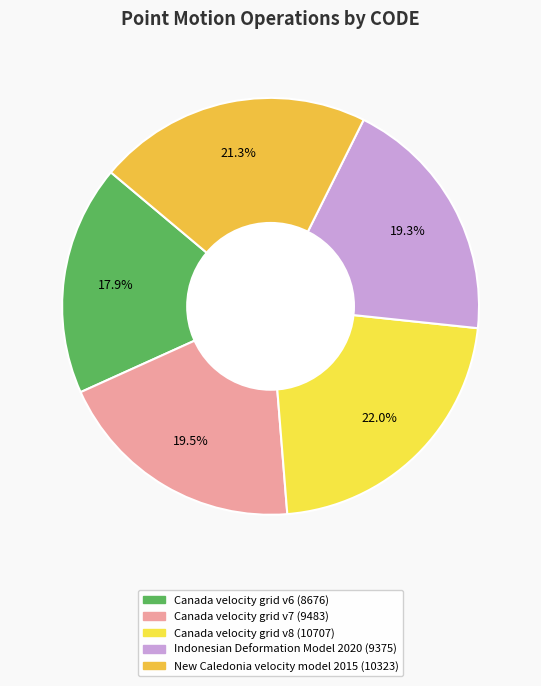

To the nearest percent, what percentage of the pie is Indonesian Deformation Model 2020?

19%